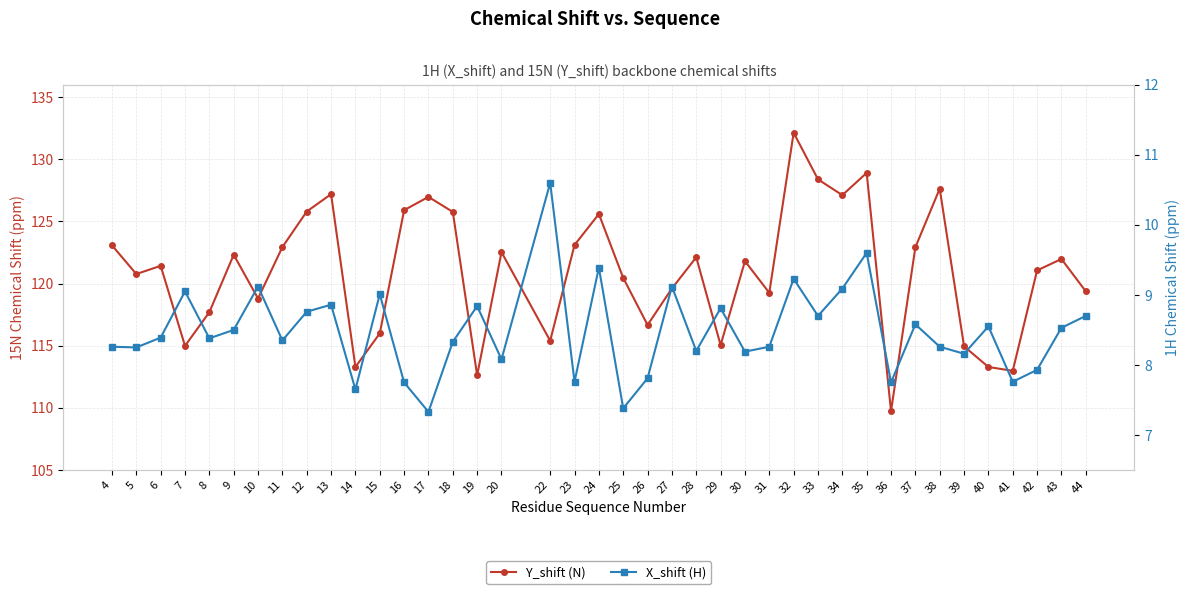

At which category does Y_shift (N) reach its first local peak?

6